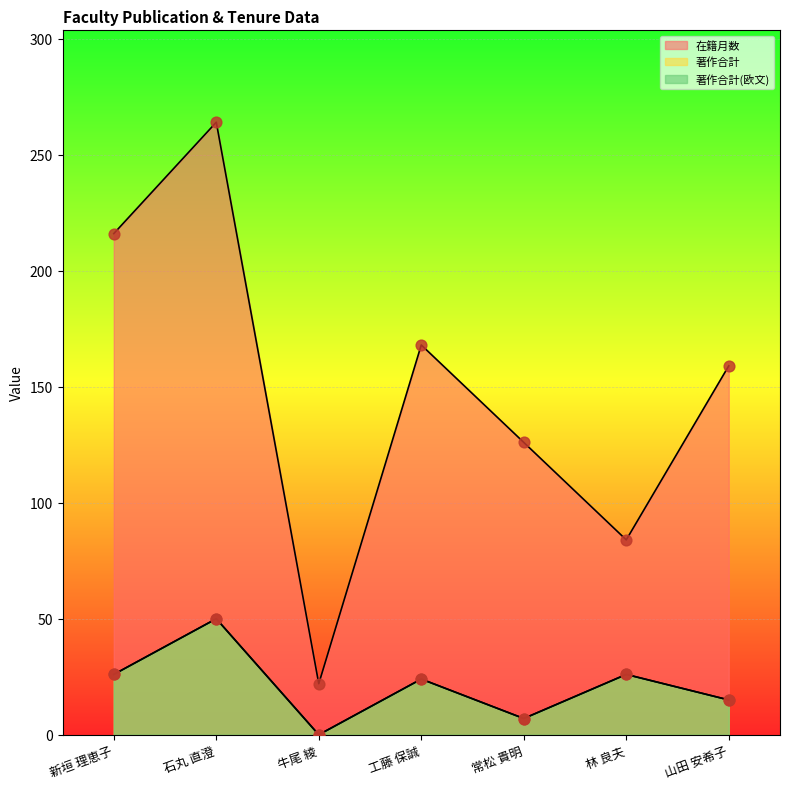

At which category is the sum across all series the highest?

石丸 直澄